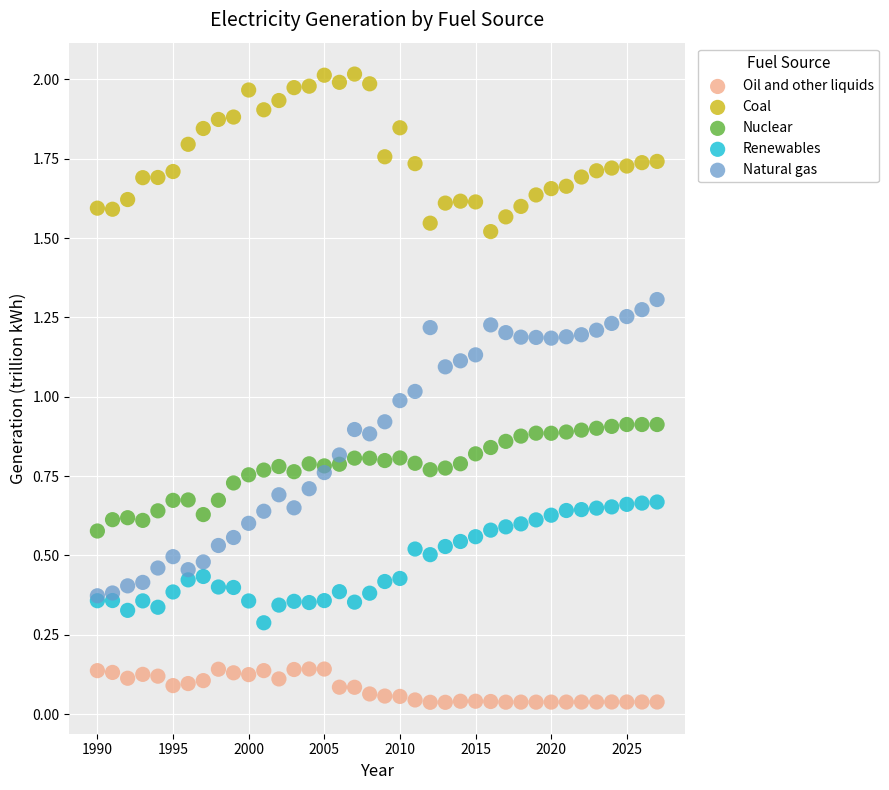

Which series reaches the maximum Y coordinate?

Coal